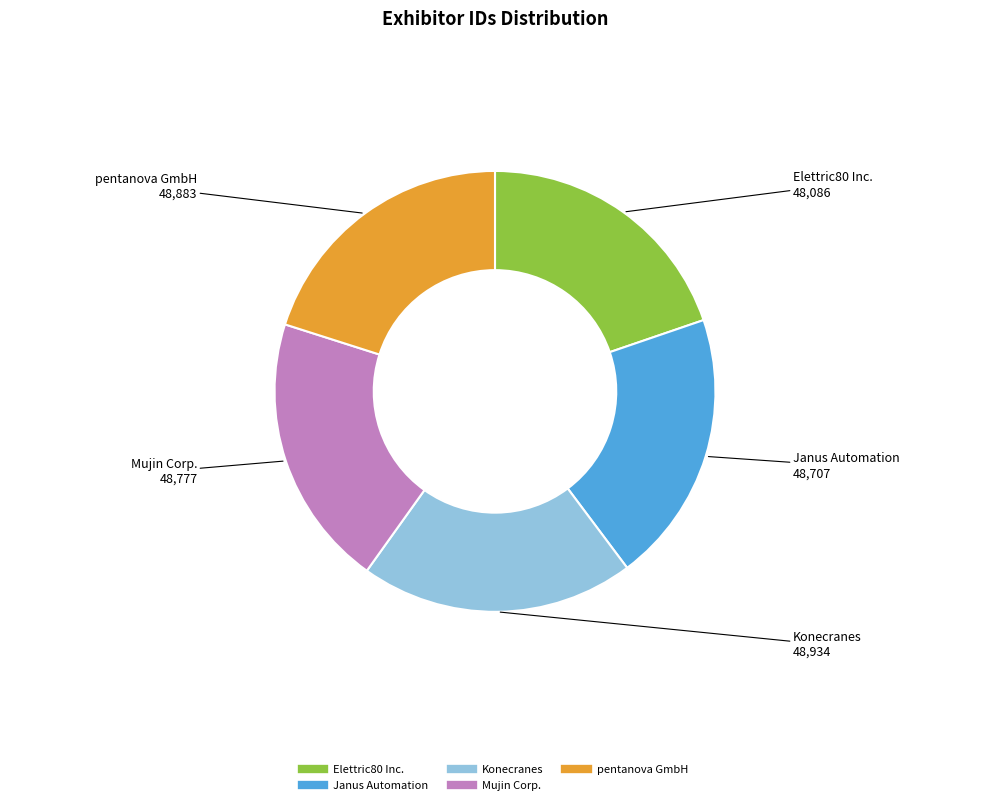

Is the sum of Konecranes and pentanova GmbH greater than half?

No